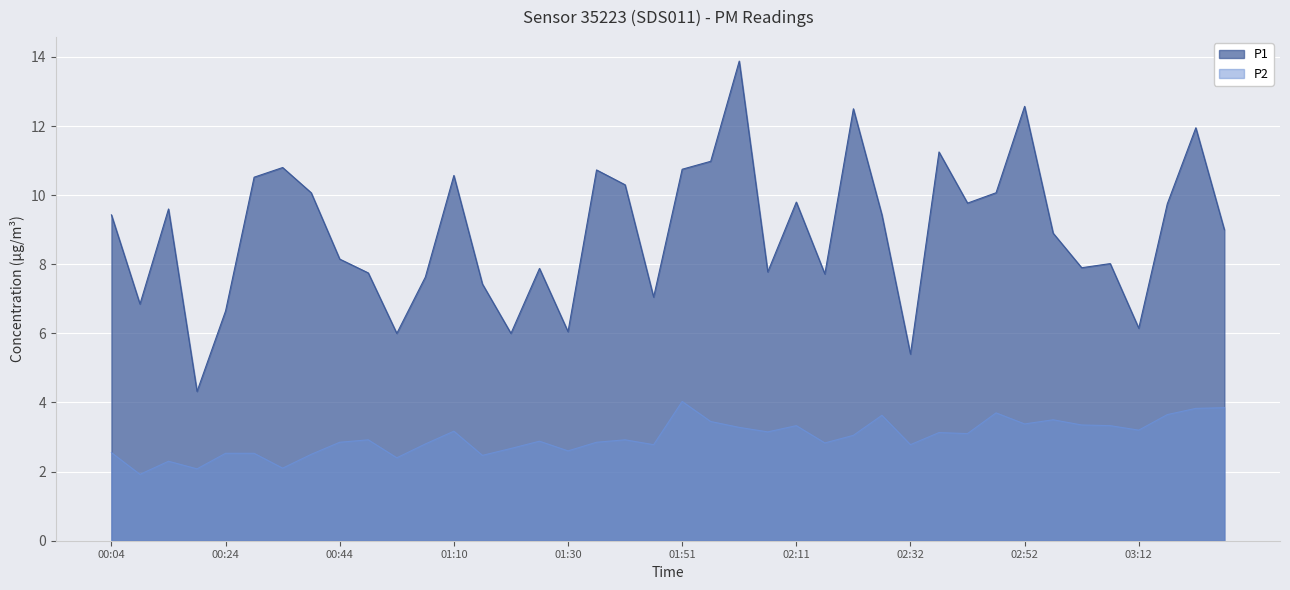

Reading left to right, transcribe all the data shown in this chart.

P1: 9.4	6.8	9.6	4.3	6.7	10.5	10.8	10.1	8.2	7.8	6.0	7.6	10.6	7.4	6.0	7.9	6.0	10.7	10.3	7.0	10.8	11.0	13.9	7.8	9.8	7.7	12.5	9.4	5.4	11.2	9.8	10.1	12.6	8.9	7.9	8.0	6.2	9.8	11.9	9.0
P2: 2.5	1.9	2.3	2.1	2.5	2.5	2.1	2.5	2.9	2.9	2.4	2.8	3.2	2.5	2.7	2.9	2.6	2.9	2.9	2.8	4.0	3.5	3.3	3.1	3.3	2.8	3.0	3.6	2.8	3.1	3.1	3.7	3.4	3.5	3.4	3.3	3.2	3.6	3.8	3.9